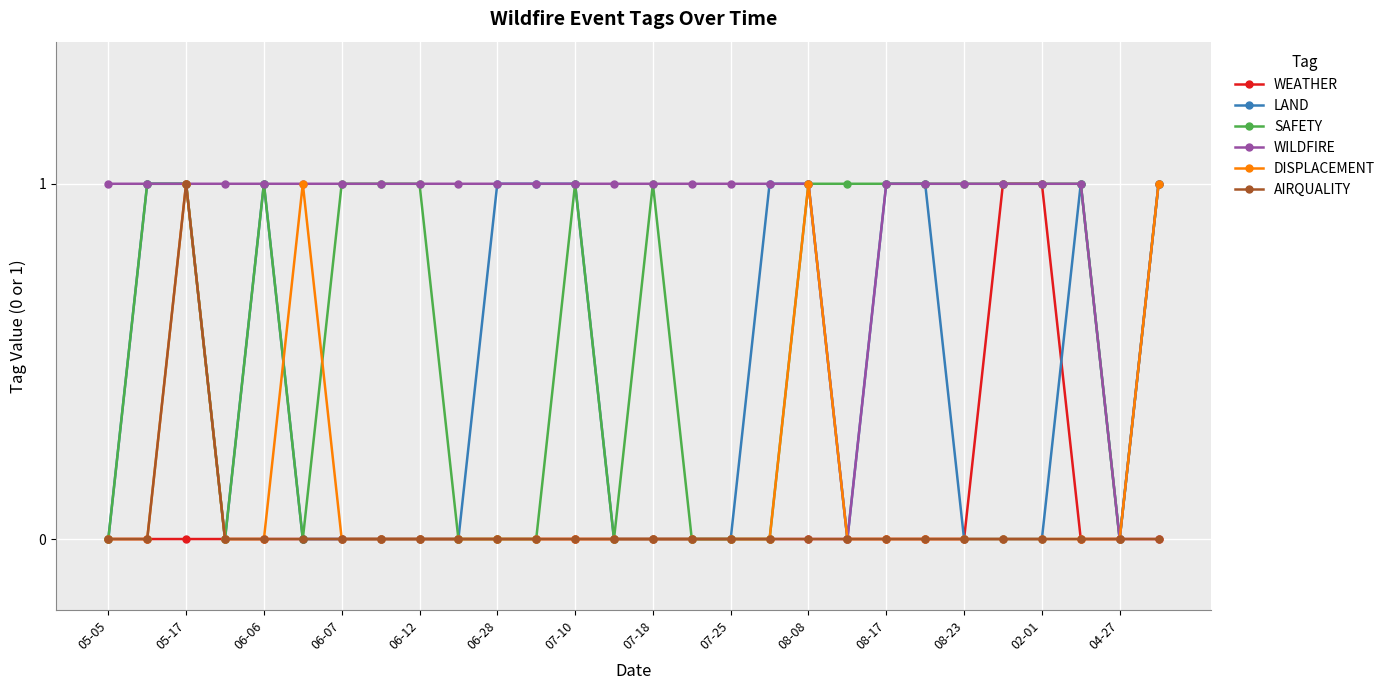

Does the chart have visible grid lines?

Yes